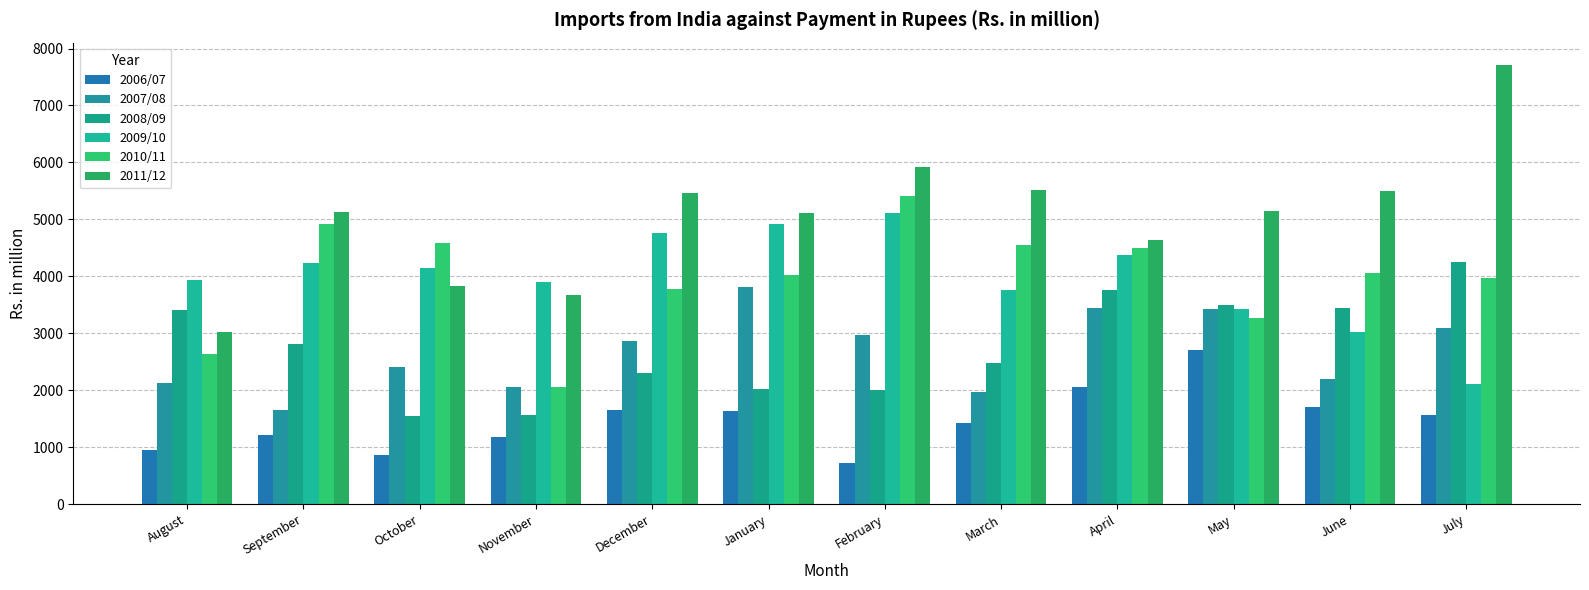

The value of 2007/08 at June is 1448.8. True or false?

False